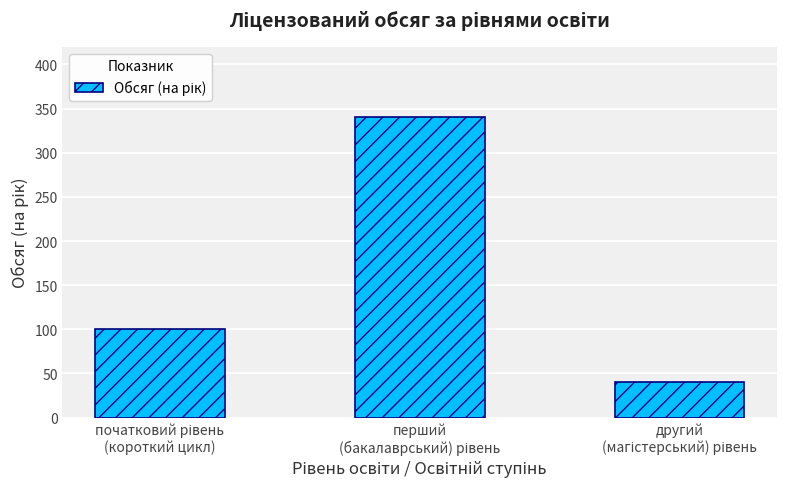

What is the minimum value shown in the chart?

40